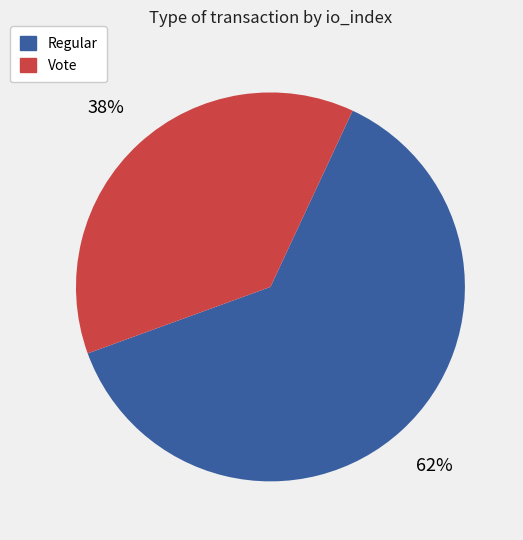

Does Regular account for over 50% of the chart?

Yes